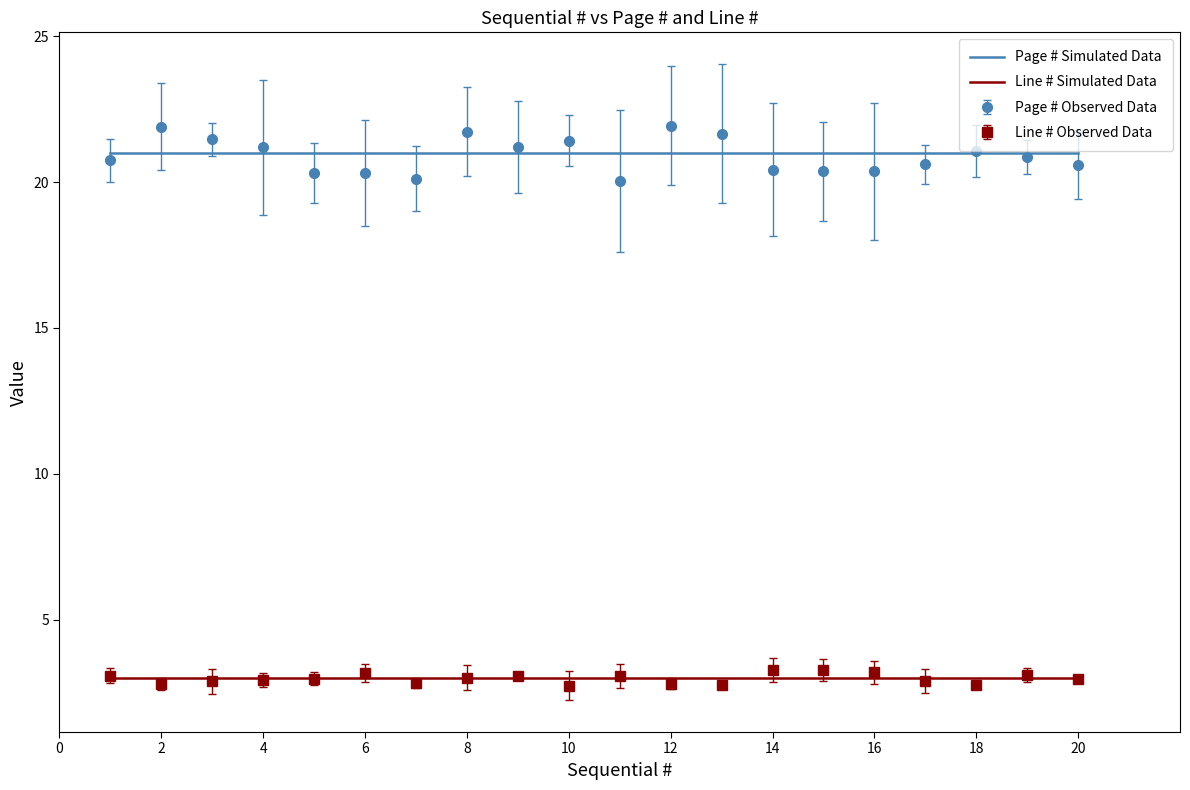

What is the minimum value shown in the chart?

2.7